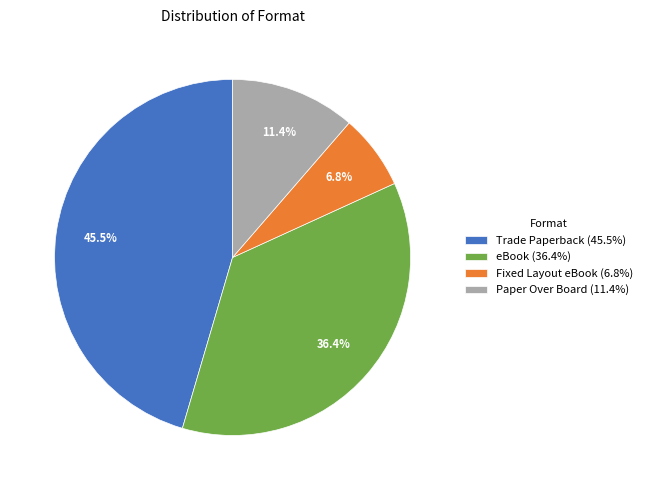

Rank the categories by value from highest to lowest.

Trade Paperback, eBook, Paper Over Board, Fixed Layout eBook